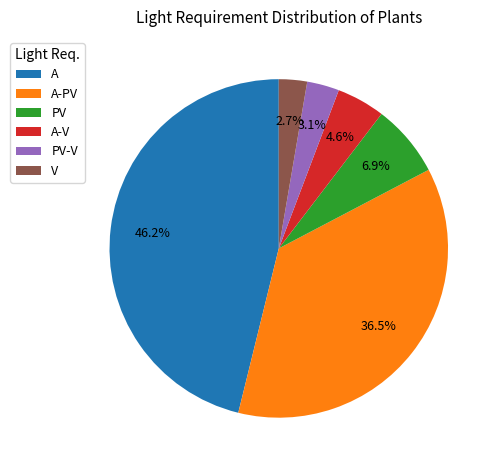

Is the sum of A and PV-V greater than half?

No